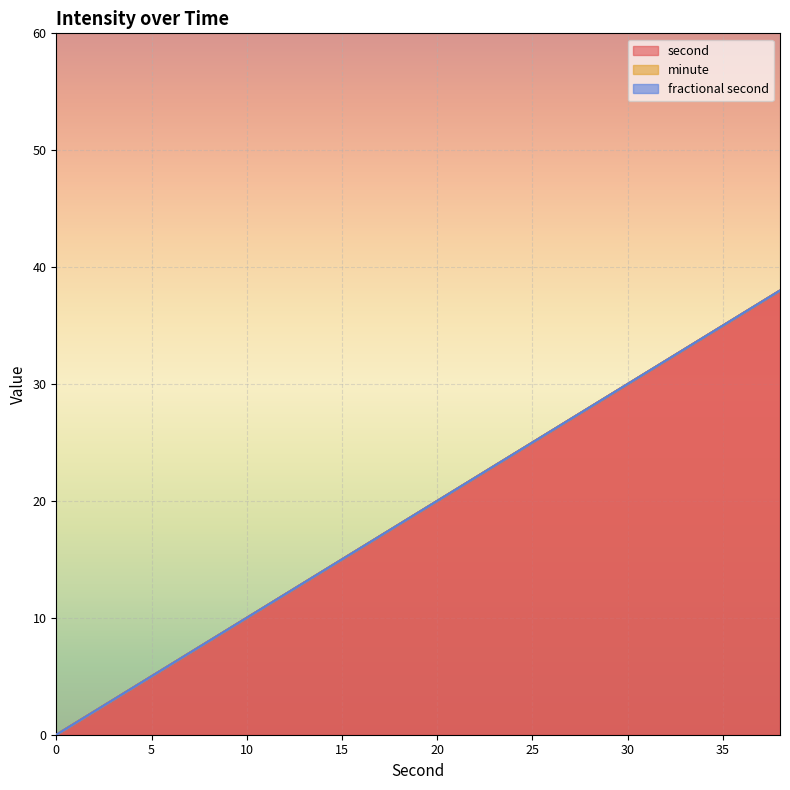

What is the value of the second point at the 4th from the left?

6